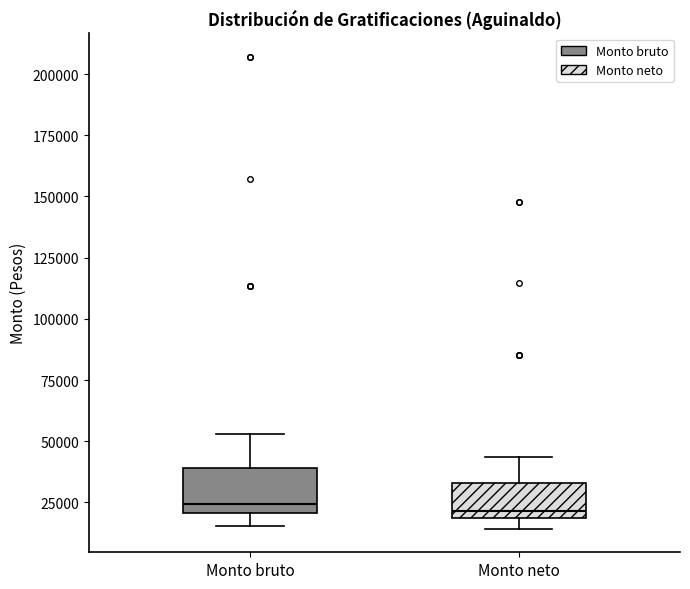

Reading left to right, transcribe this box plot: for each box, give where its median line is, the range the box spans, and where its two whiskers end, as read against the y-axis. The values are not printed on the chart, so give them approximately, as read against the axis.

Monto bruto: median 25000, box 20000 to 40000, whiskers 15000 to 55000
Monto neto: median 20000 (just above the box's lower edge), box 20000 to 35000, whiskers 15000 to 45000